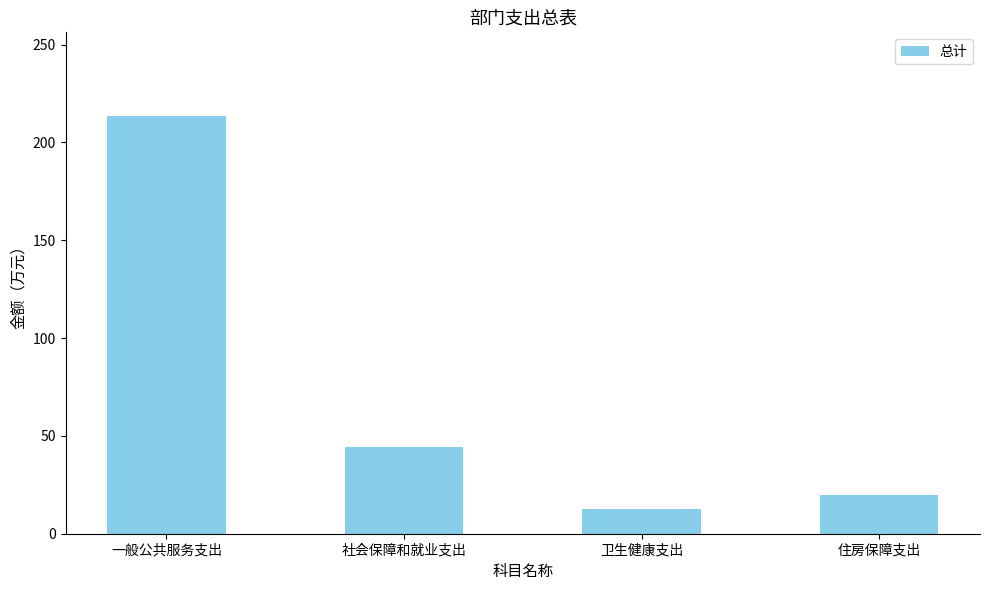

How many bars are there in total?

4